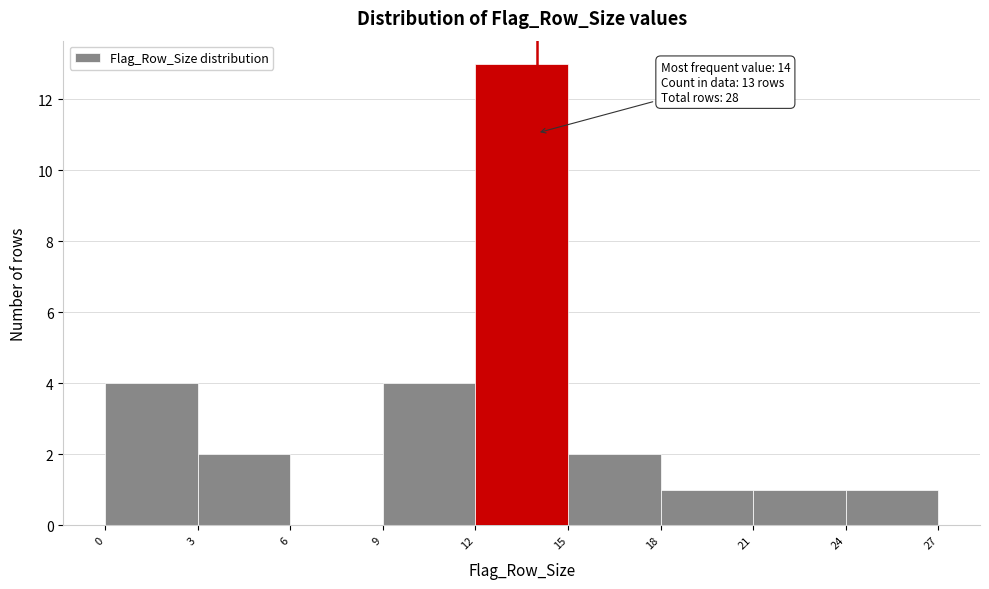

Over which range of the x-axis is the bar tallest?

12 to 15